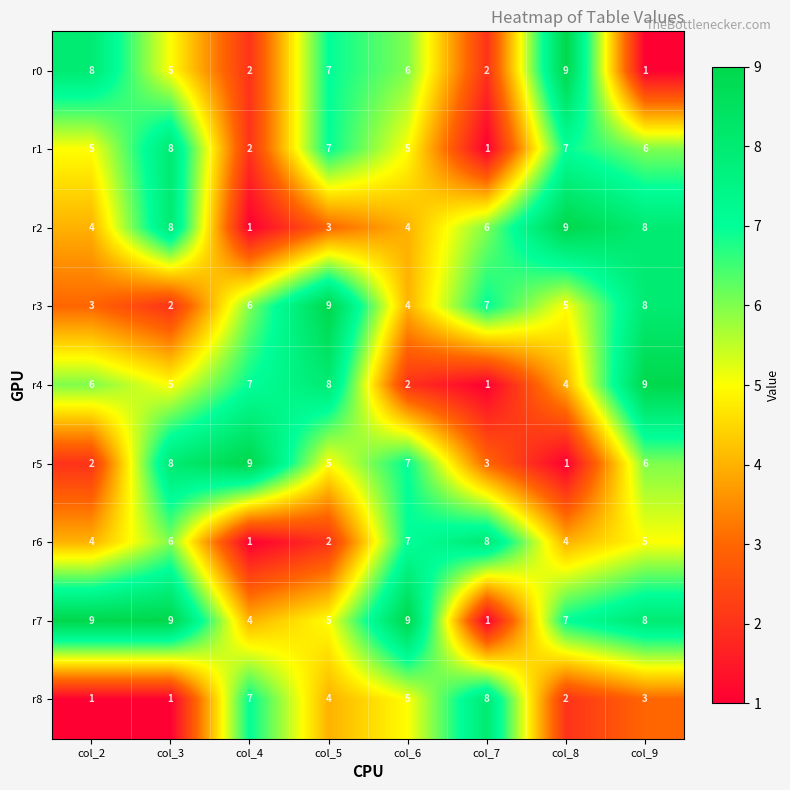

What is the total value across all series at col_8?

48